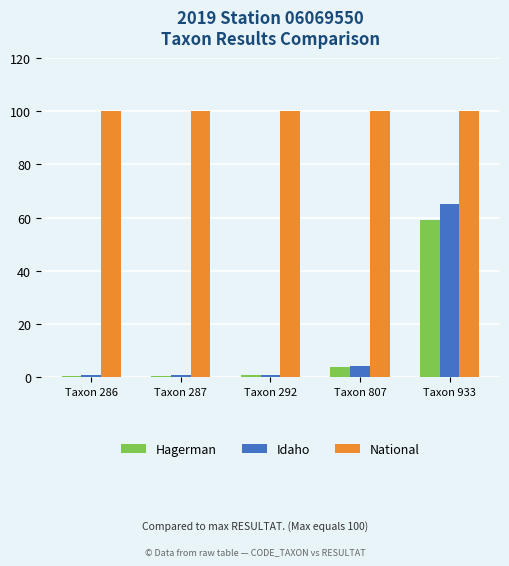

The value of National at Taxon 933 is 155.4. True or false?

False